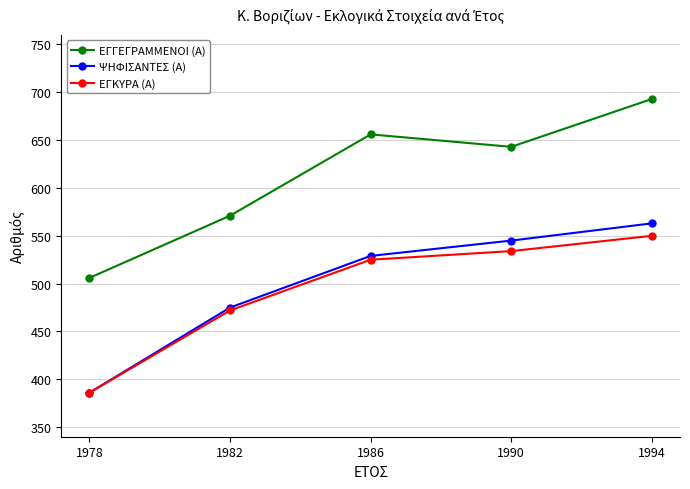

True or false: ΨΗΦΙΣΑΝΤΕΣ (Α) has more than 0 points higher than both neighbors.

False